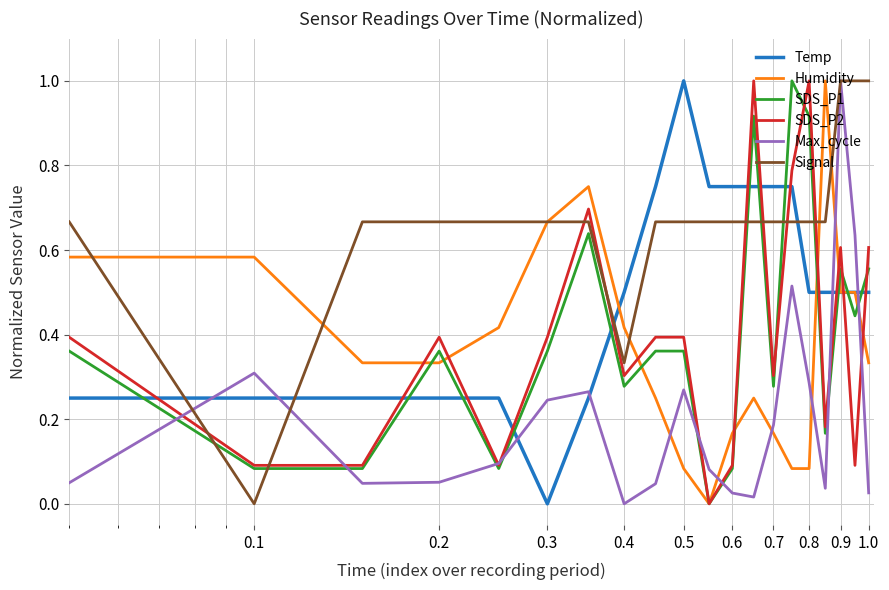

What are all the series names shown in the legend?

Temp, Humidity, SDS_P1, SDS_P2, Max_cycle, Signal